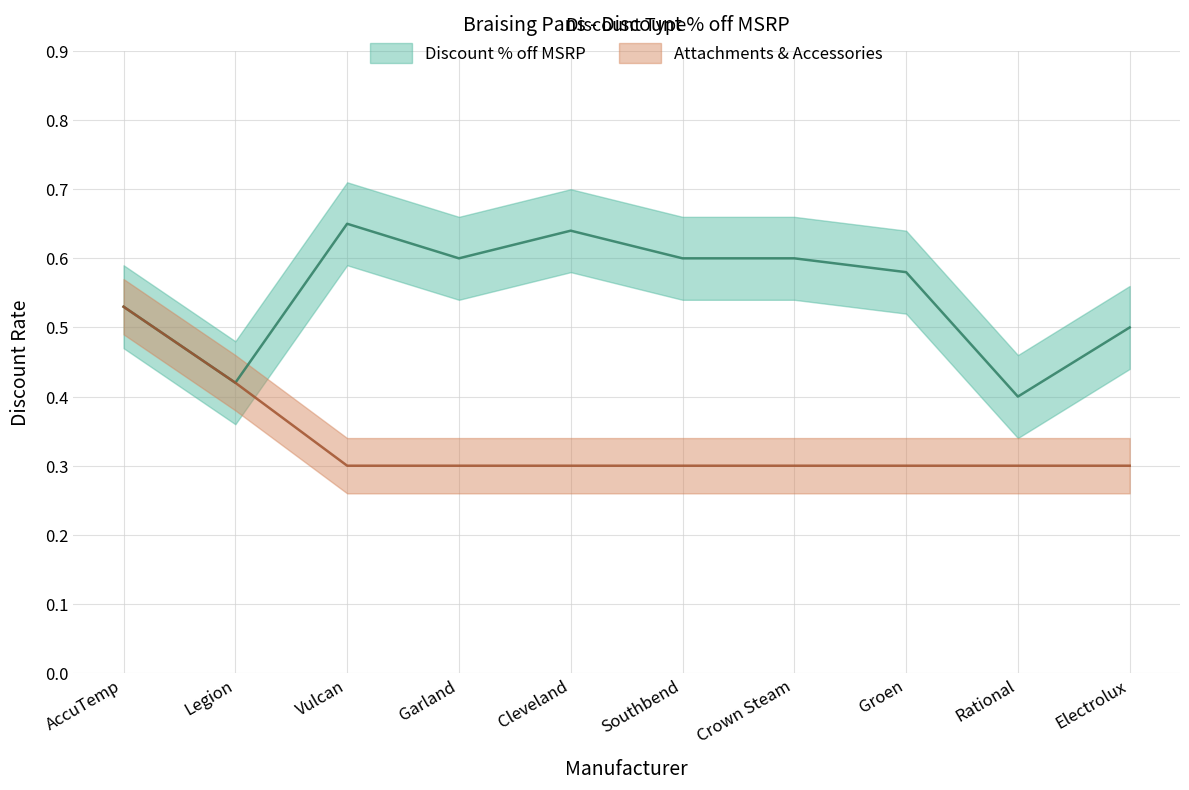

What is the maximum value shown in the chart?

0.7